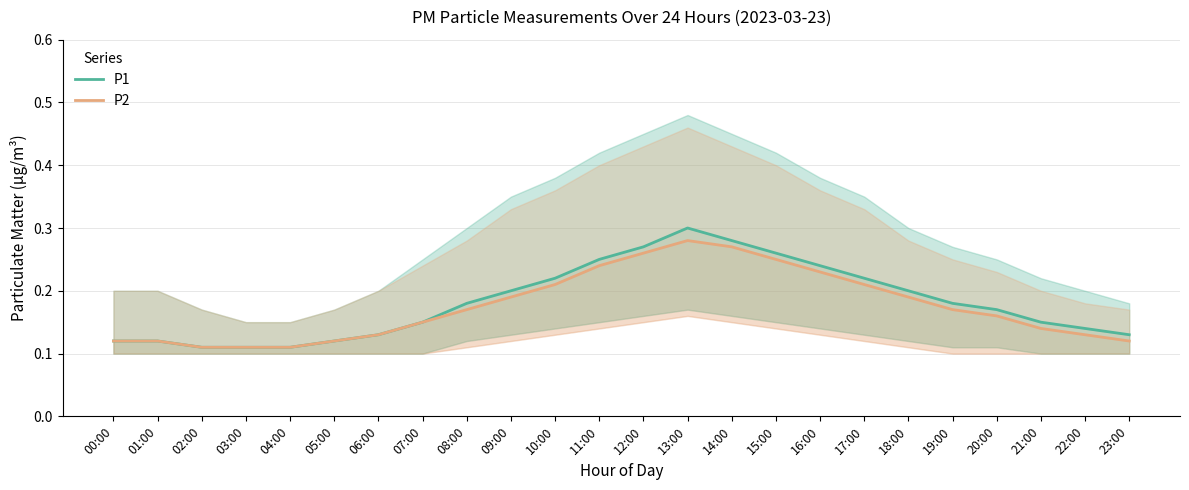

What is the sum of the P2 values at 22:00 and 19:00?

0.3